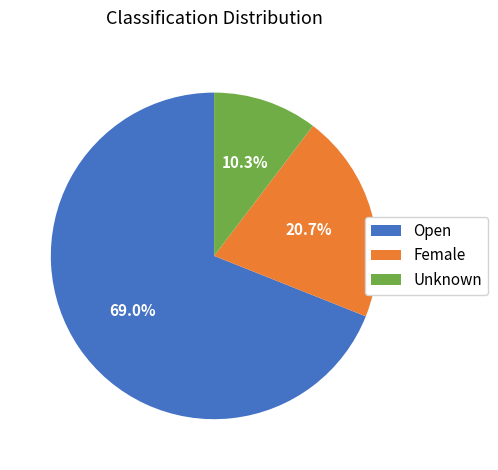

Is it true that Female is 21% of the pie?

True